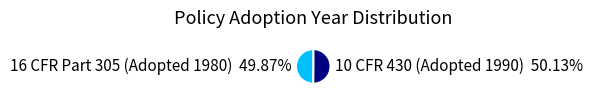

Is there a majority slice in this chart?

Yes